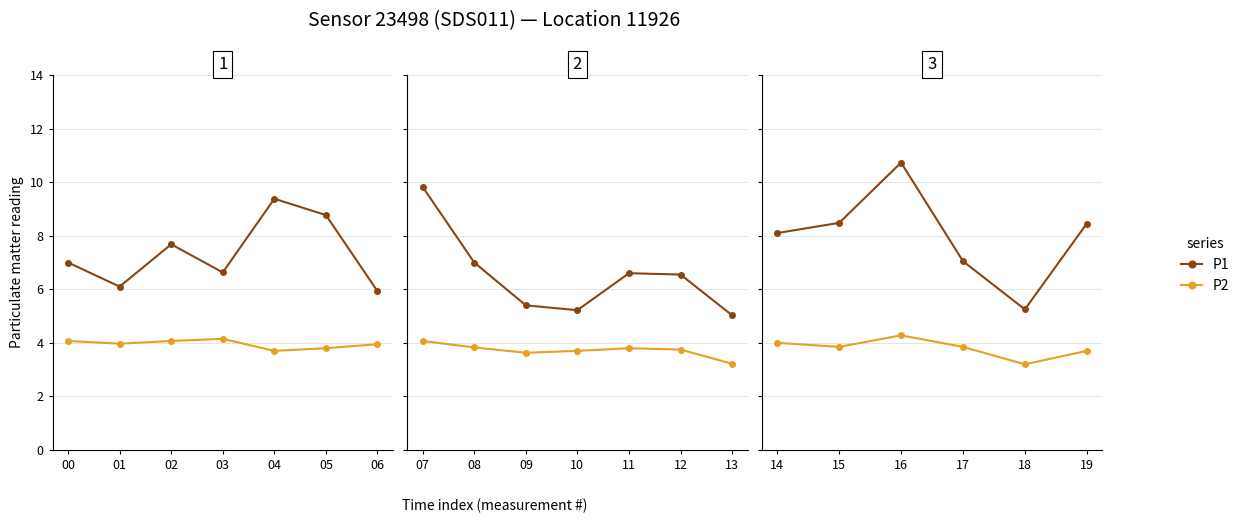

True or false: P2 and P1 cross at least once.

False